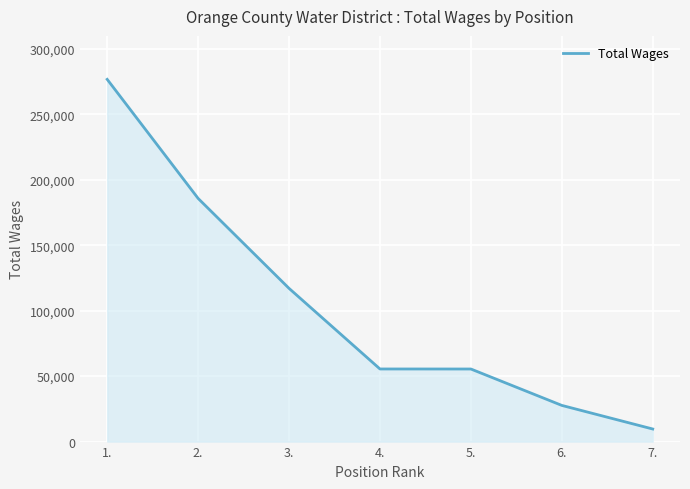

Where does the data first go above 55471?

1.